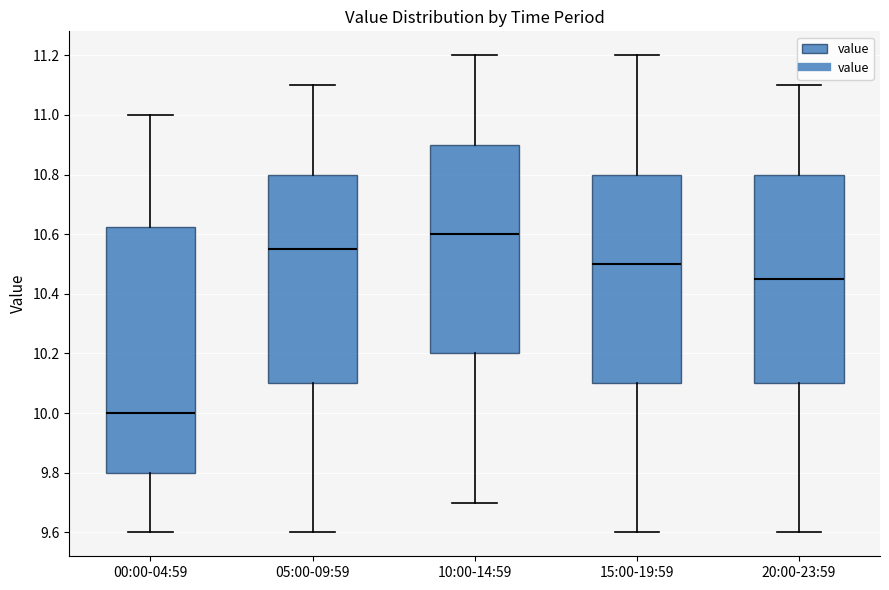

Reading left to right, read every box against the y-axis: the position of its median line, the range the box covers, and the ends of its whiskers. The values are not printed on the chart, so give them approximately, as read against the axis.

00:00-04:59: median 10.00, box 9.80 to 10.62, whiskers 9.60 to 11.00
05:00-09:59: median 10.56, box 10.10 to 10.80, whiskers 9.60 to 11.10
10:00-14:59: median 10.60, box 10.20 to 10.90, whiskers 9.70 to 11.20
15:00-19:59: median 10.50, box 10.10 to 10.80, whiskers 9.60 to 11.20
20:00-23:59: median 10.46, box 10.10 to 10.80, whiskers 9.60 to 11.10